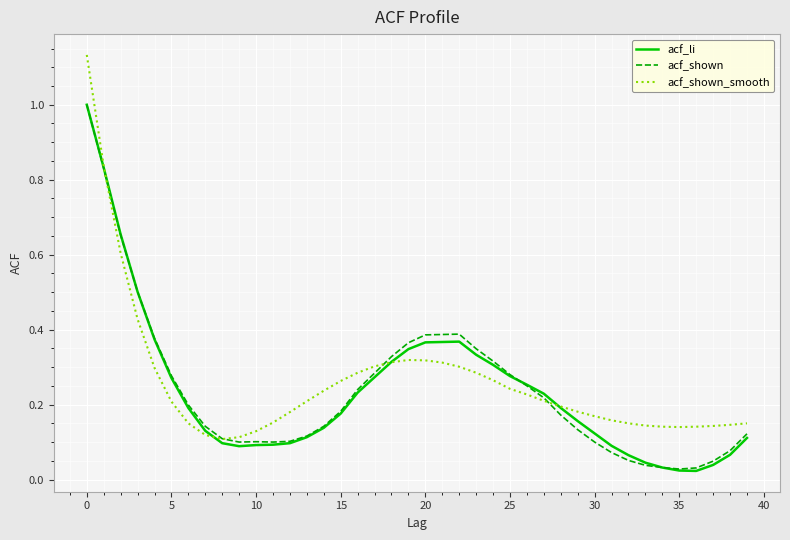

Which series has the widest spread of values?

acf_shown_smooth